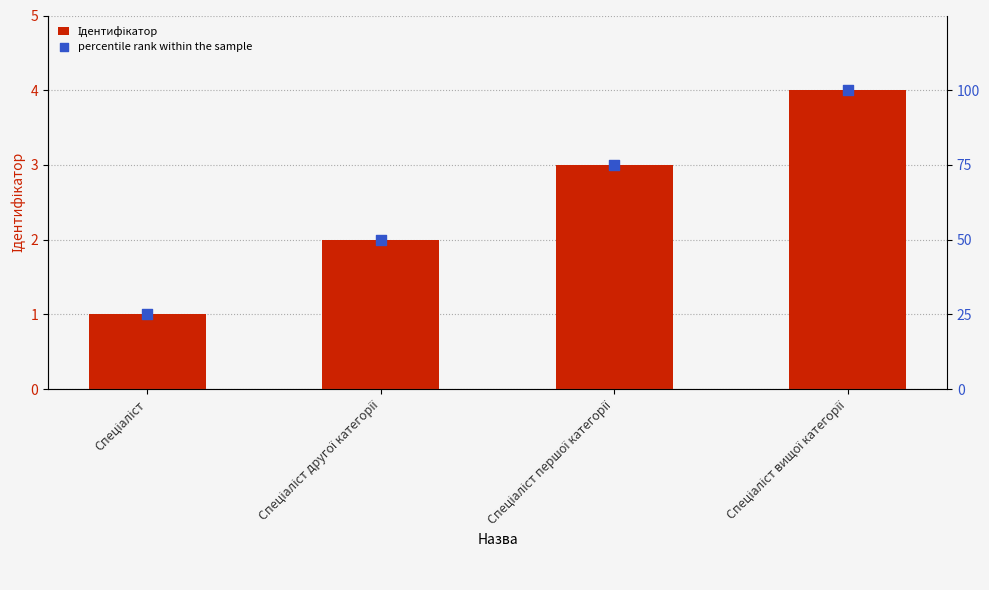

Which series contains the highest Y value?

percentile rank within the sample